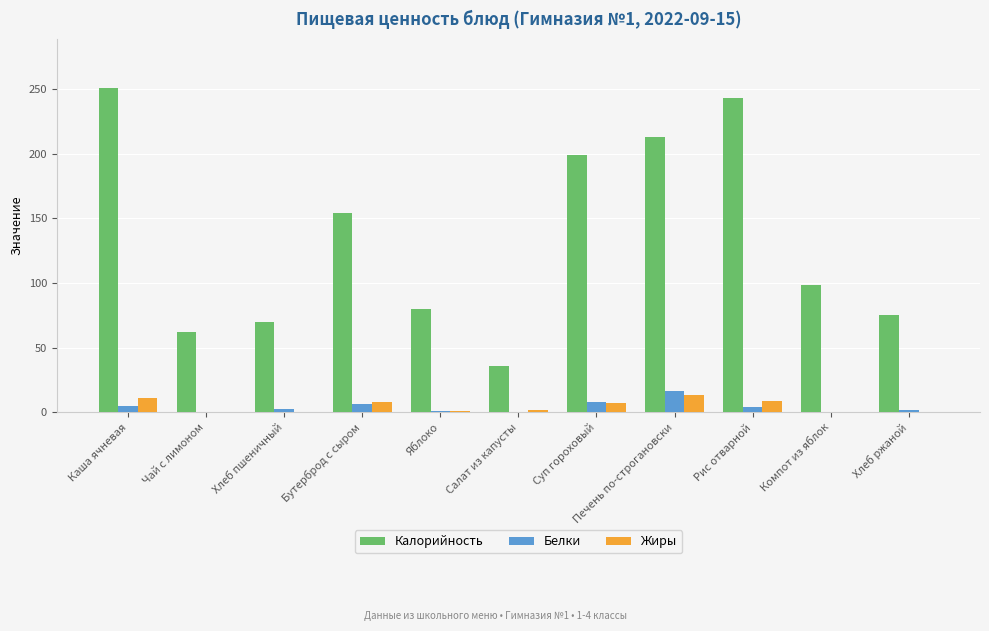

Is the value of Калорийность at Бутерброд с сыром greater than the value of Белки at Суп гороховый?

Yes